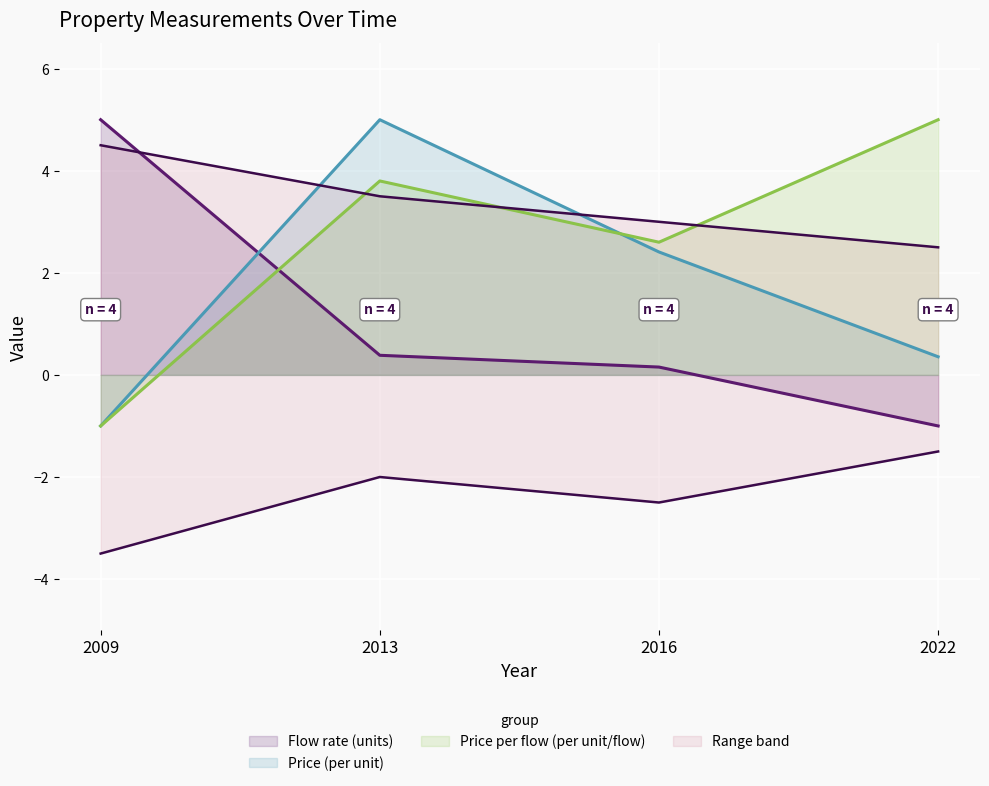

List the series in order of their overall mean, highest first.

Price per flow (per unit/flow), Price (per unit), Flow rate (units)